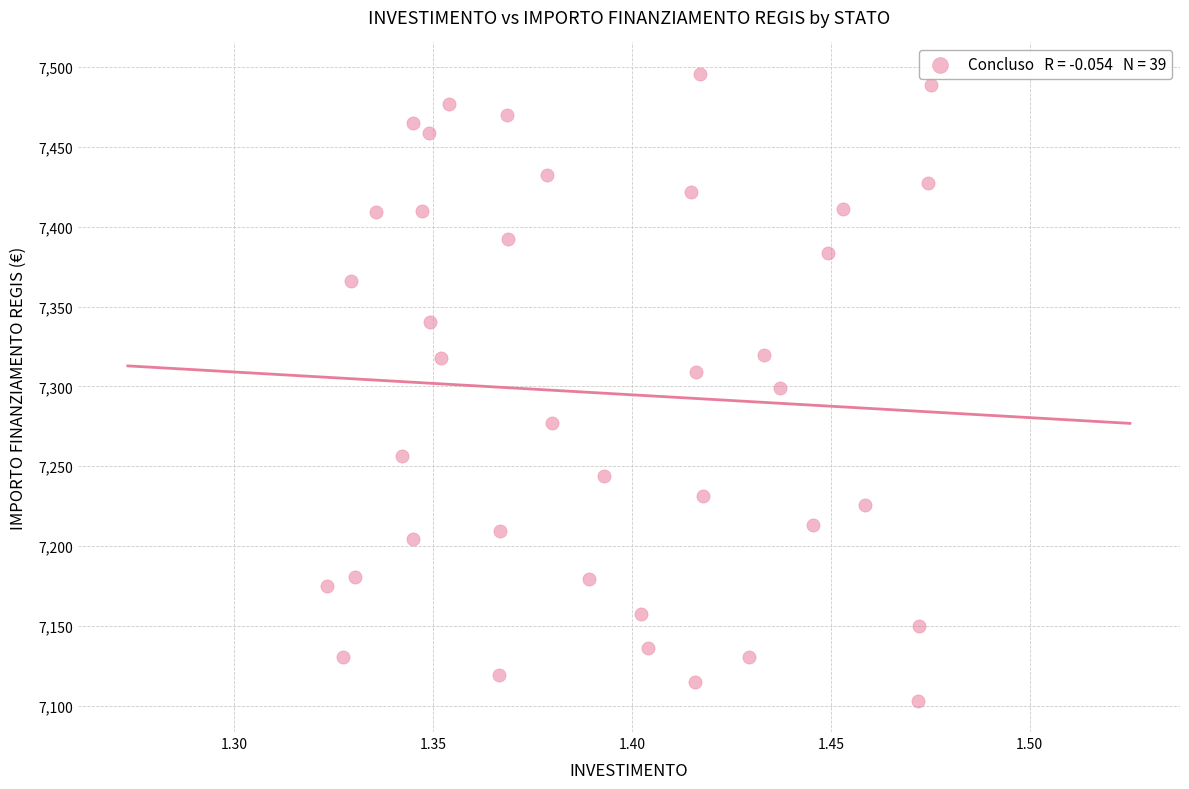

What is the range of Y values (max minus min)?

392.5